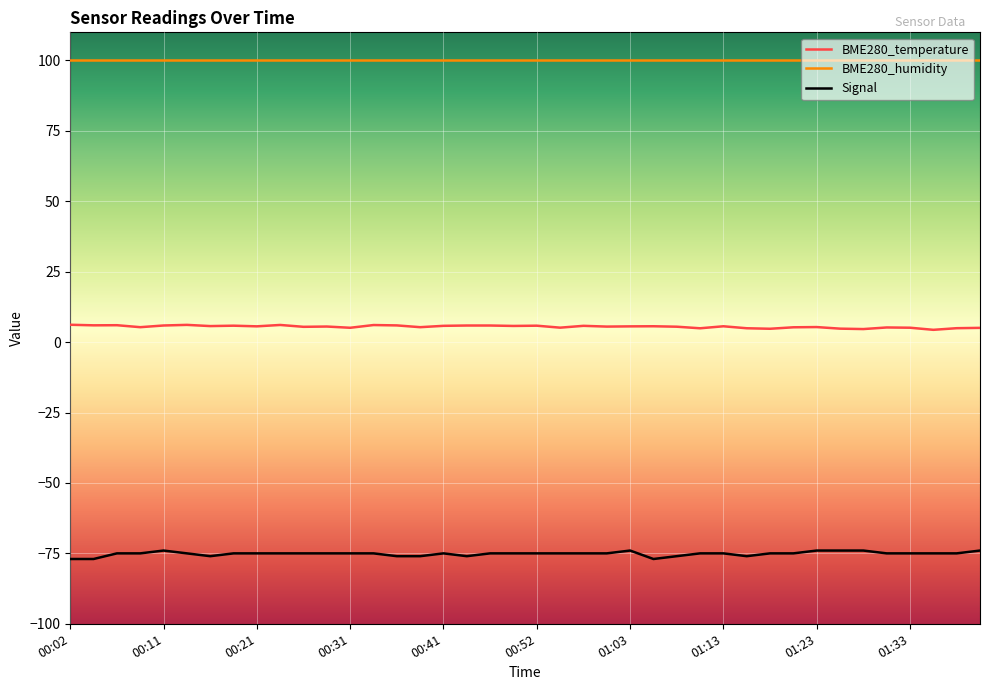

List the series in order of their peak value, lowest first.

Signal, BME280_temperature, BME280_humidity